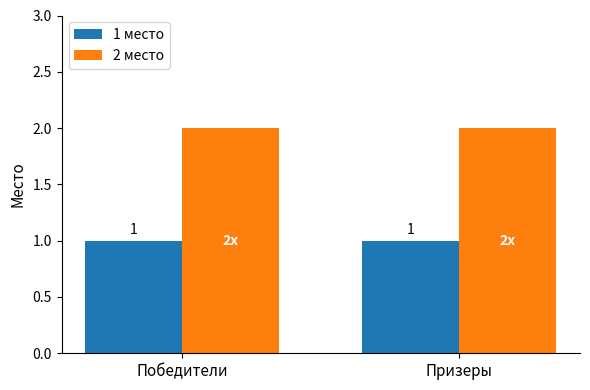

Count the number of data series in this chart.

2